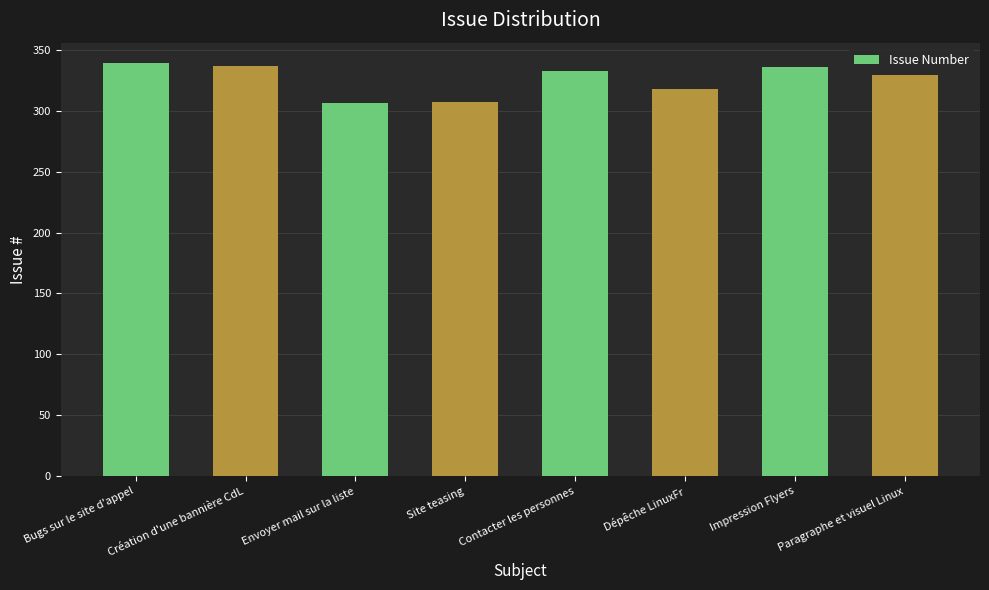

True or false: the data shows 329 at Paragraphe et visuel Linux.

True